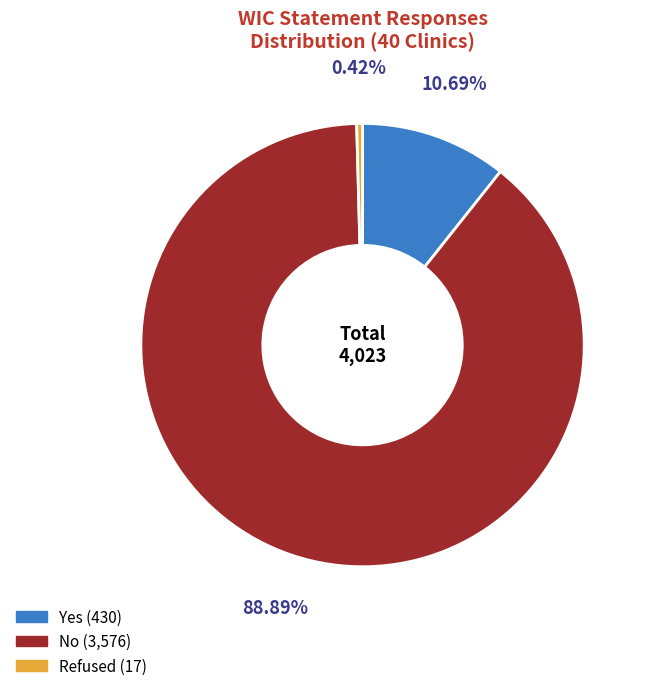

Count the number of slices in the pie.

3